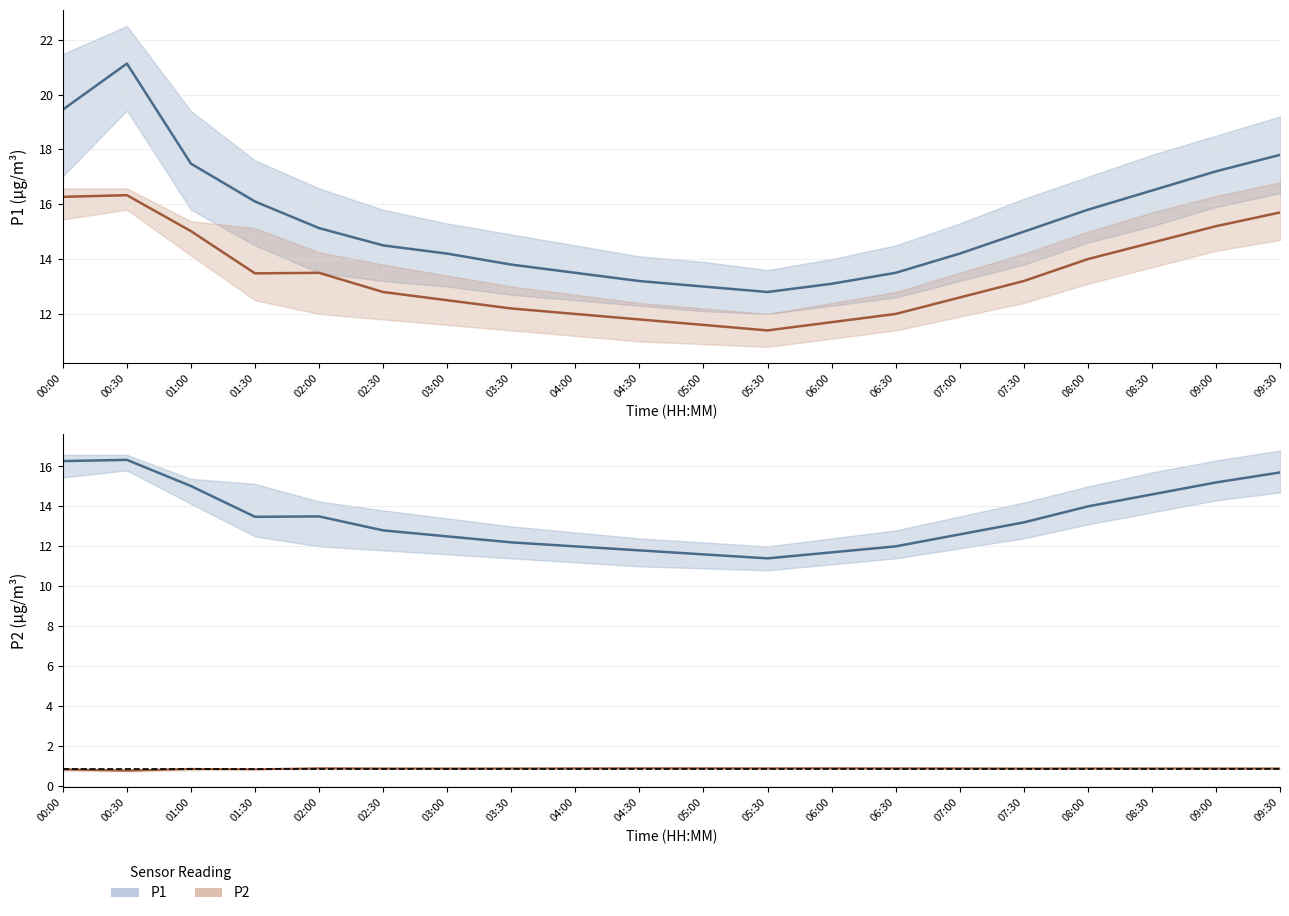

Reading left to right, list all the values displayed in this chart.

P1: 00:00=19.4	00:30=21.1	01:00=17.5	01:30=16.1	02:00=15.1	02:30=14.5	03:00=14.2	03:30=13.8	04:00=13.5	04:30=13.2	05:00=13.0	05:30=12.8	06:00=13.1	06:30=13.5	07:00=14.2	07:30=15.0	08:00=15.8	08:30=16.5	09:00=17.2	09:30=17.8
P2: 00:00=16.3	00:30=16.3	01:00=15.0	01:30=13.5	02:00=13.5	02:30=12.8	03:00=12.5	03:30=12.2	04:00=12.0	04:30=11.8	05:00=11.6	05:30=11.4	06:00=11.7	06:30=12.0	07:00=12.6	07:30=13.2	08:00=14.0	08:30=14.6	09:00=15.2	09:30=15.7
P2_lower: 00:00=16.3	00:30=16.3	01:00=15.0	01:30=13.5	02:00=13.5	02:30=12.8	03:00=12.5	03:30=12.2	04:00=12.0	04:30=11.8	05:00=11.6	05:30=11.4	06:00=11.7	06:30=12.0	07:00=12.6	07:30=13.2	08:00=14.0	08:30=14.6	09:00=15.2	09:30=15.7